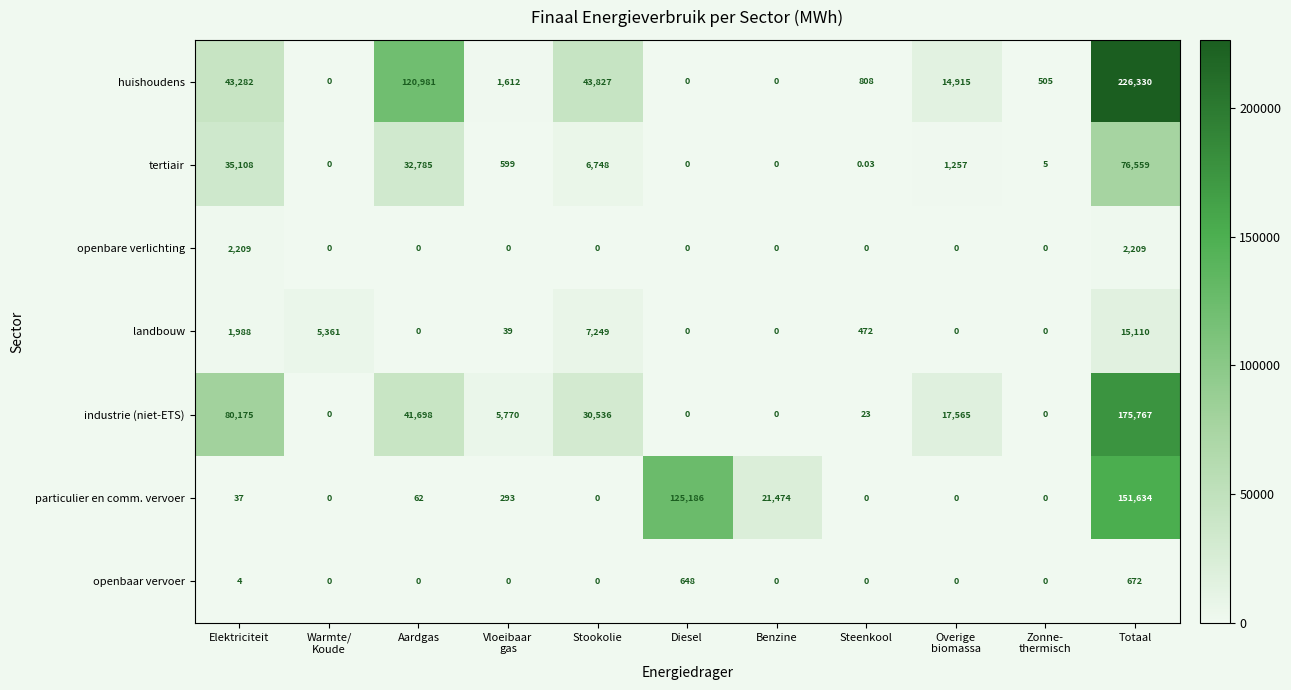

Rank the series at Elektriciteit from highest to lowest value.

industrie (niet-ETS), huishoudens, tertiair, openbare verlichting, landbouw, particulier en comm. vervoer, openbaar vervoer